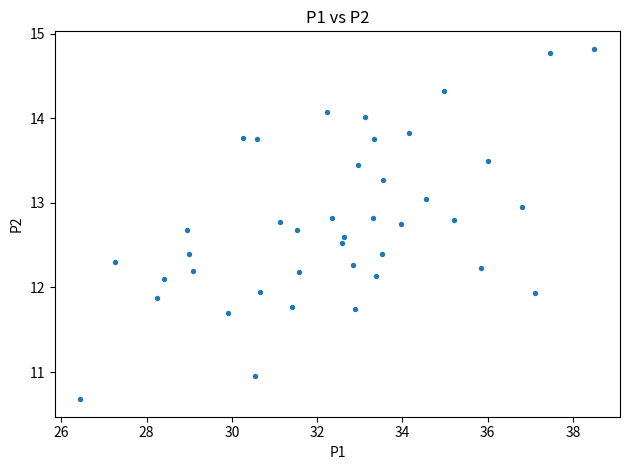

What is the range of X values (max minus min)?

12.1